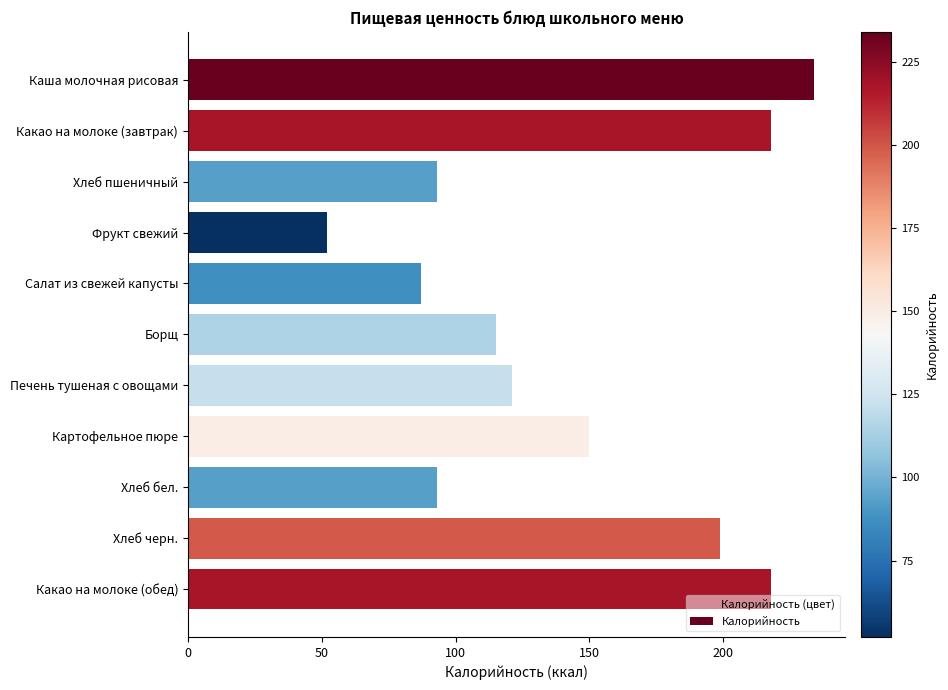

Reading top to bottom, extract all data points from this chart.

234	218	93	52	87	115	121	150	93	199	218